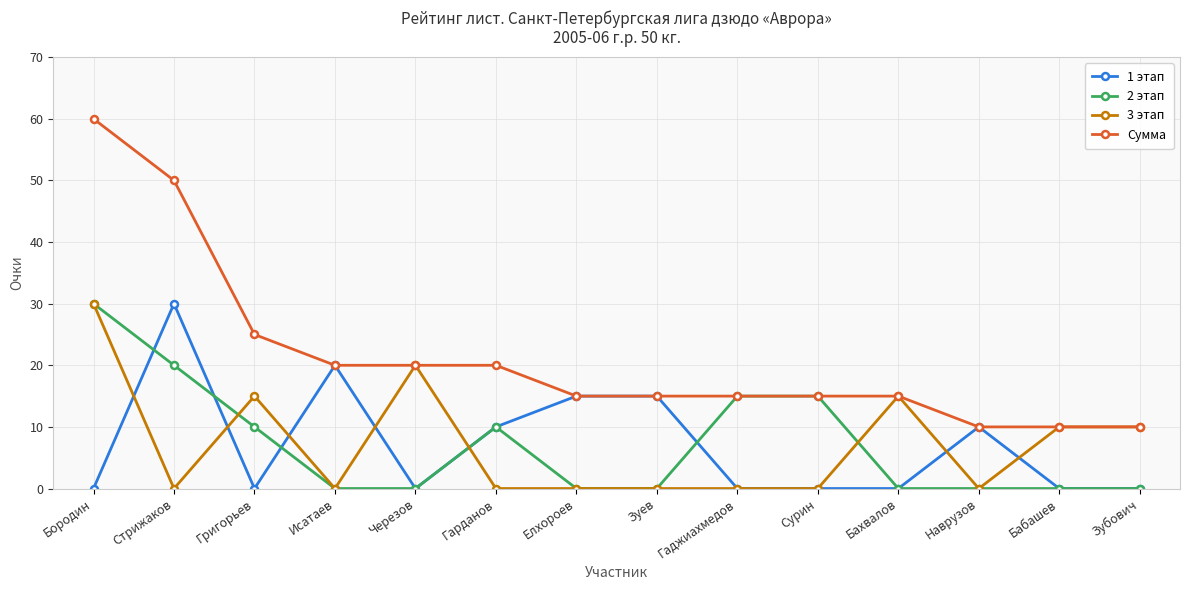

How many lines are shown in the chart?

4